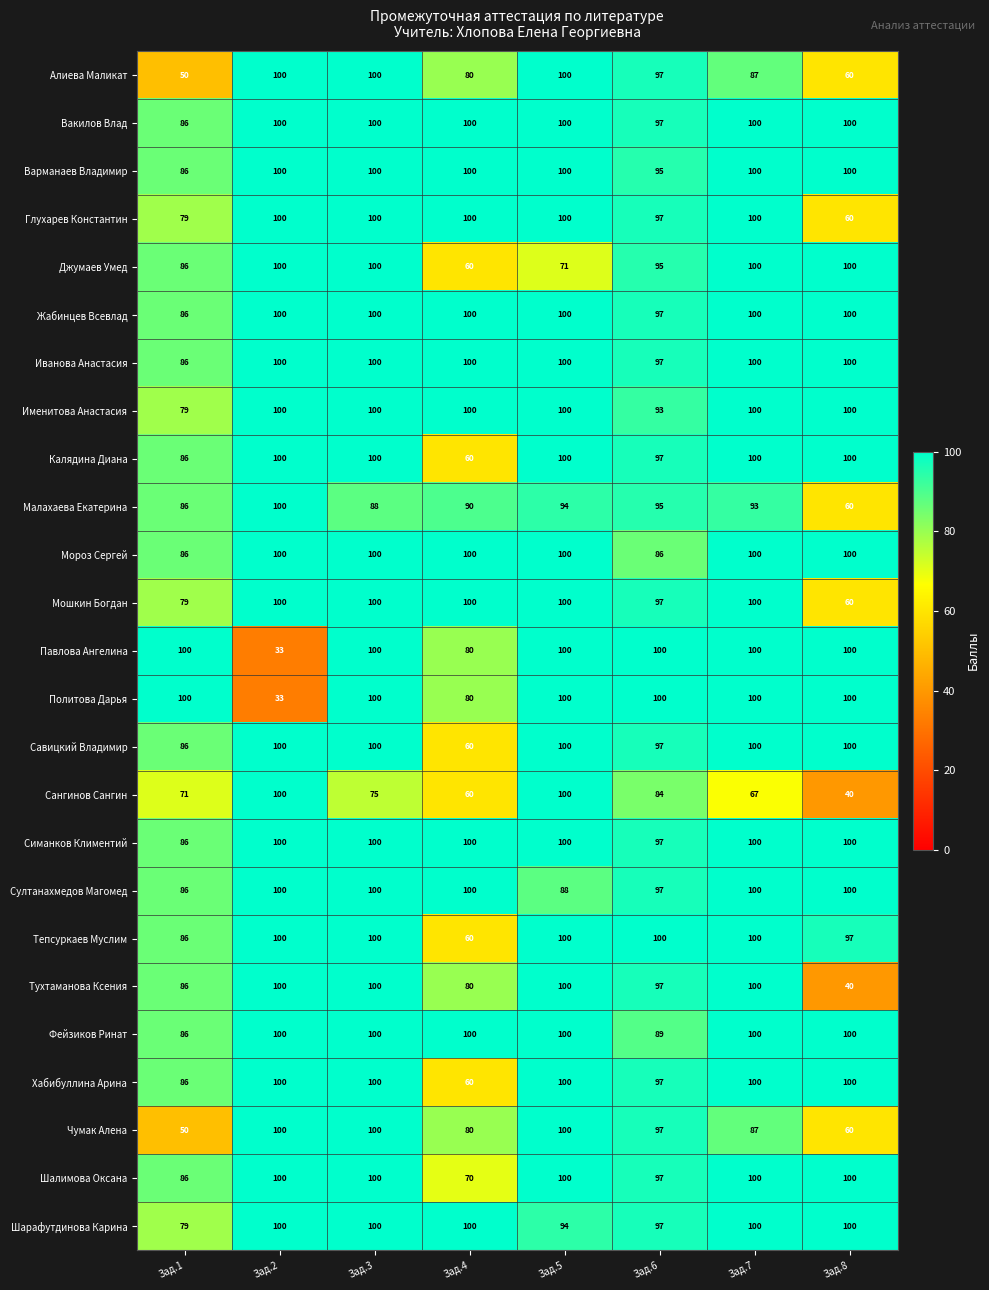

What is the greatest value displayed?

100